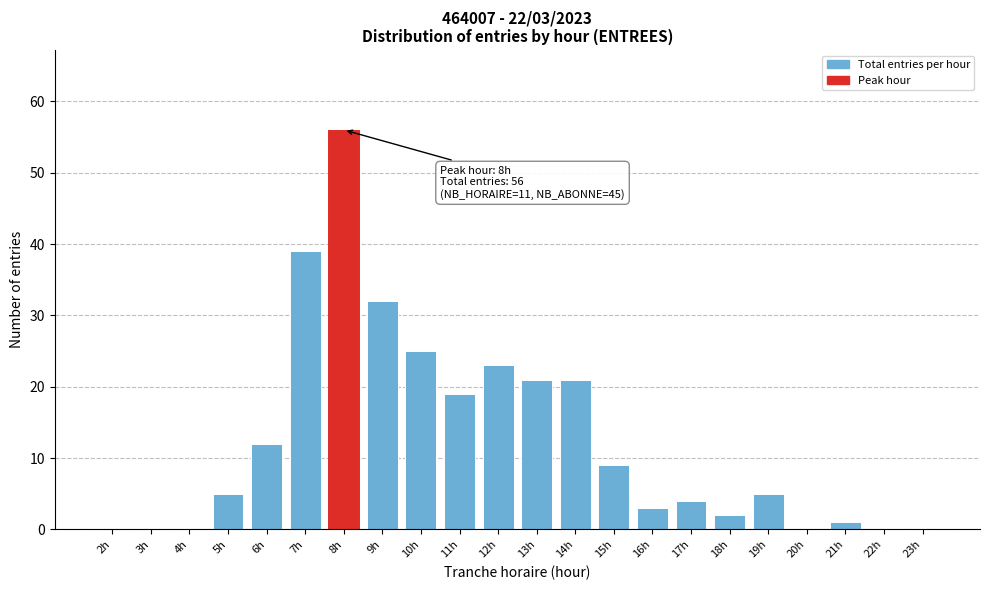

Reading right to left, extract all data points from this chart.

23h=0	22h=0	21h=1	20h=0	19h=5	18h=2	17h=4	16h=3	15h=9	14h=21	13h=21	12h=23	11h=19	10h=25	9h=32	8h=56	7h=39	6h=12	5h=5	4h=0	3h=0	2h=0